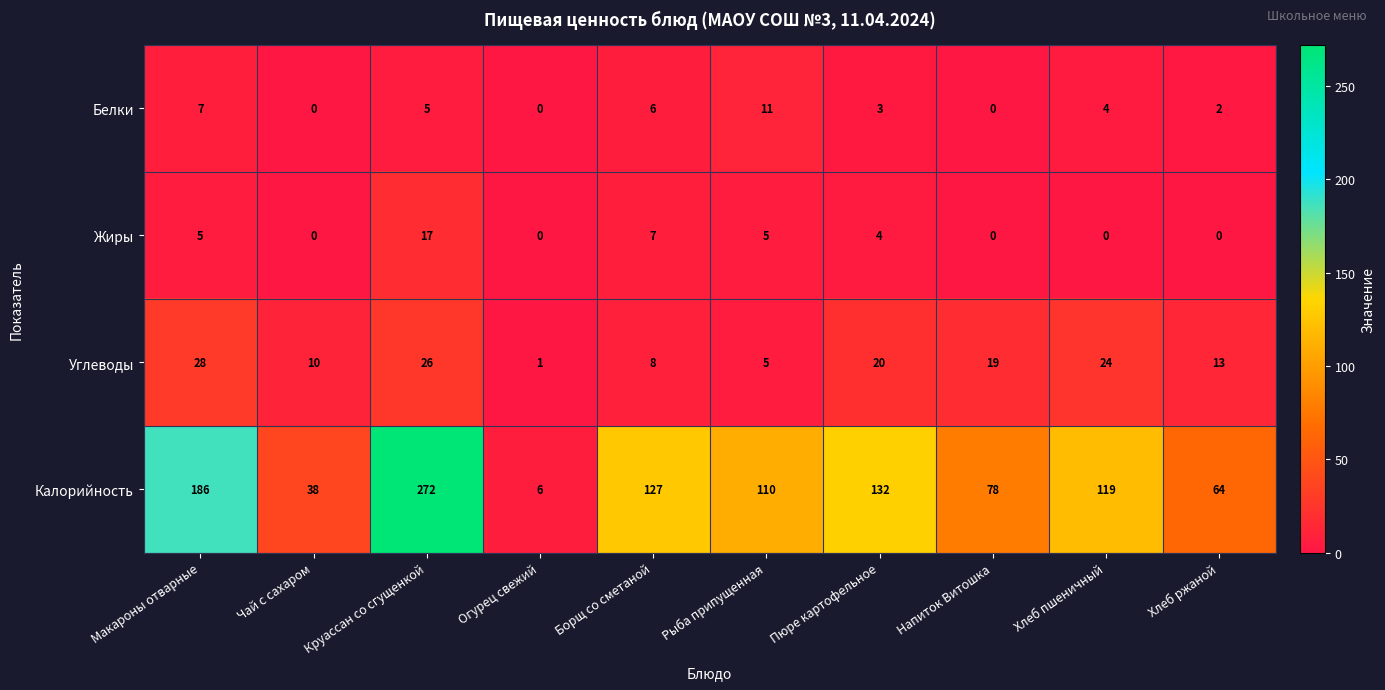

At which category is the sum across all series the highest?

Круассан со сгущенкой